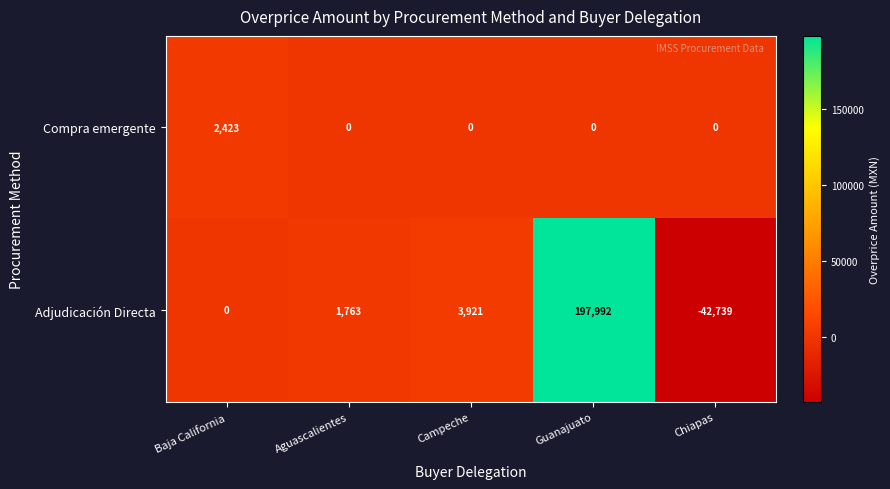

Which category has the highest value across all series?

Guanajuato